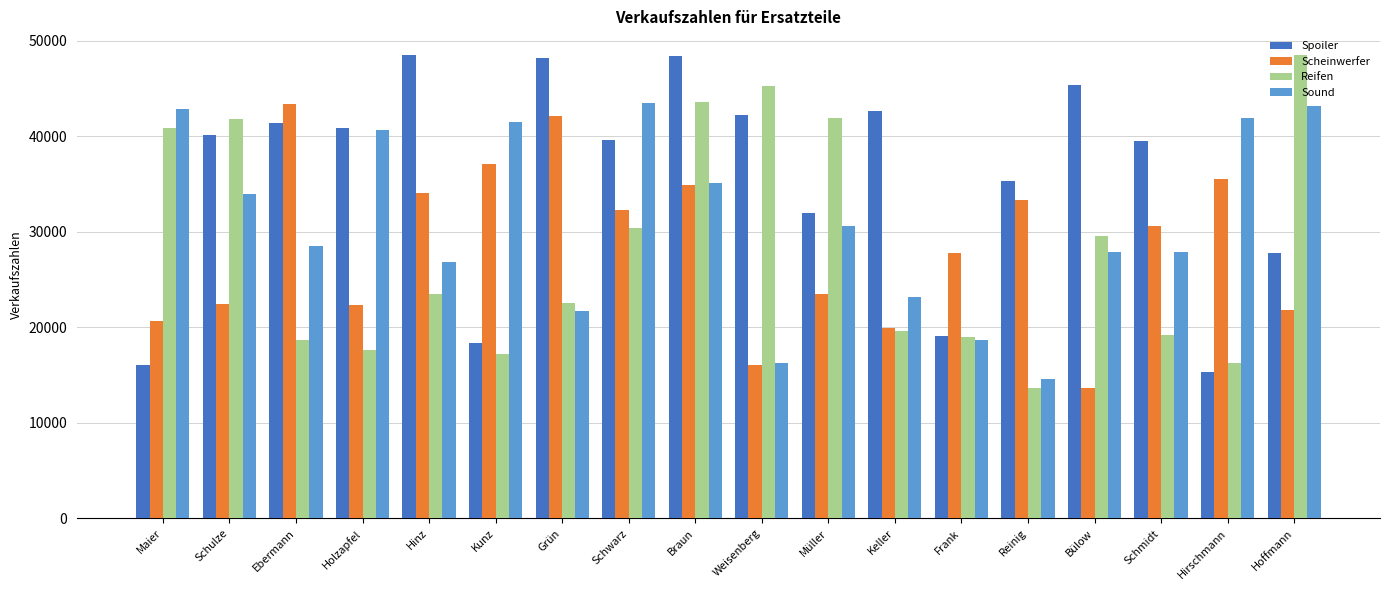

What is the spread (max minus min) of values at Schwarz?

13101